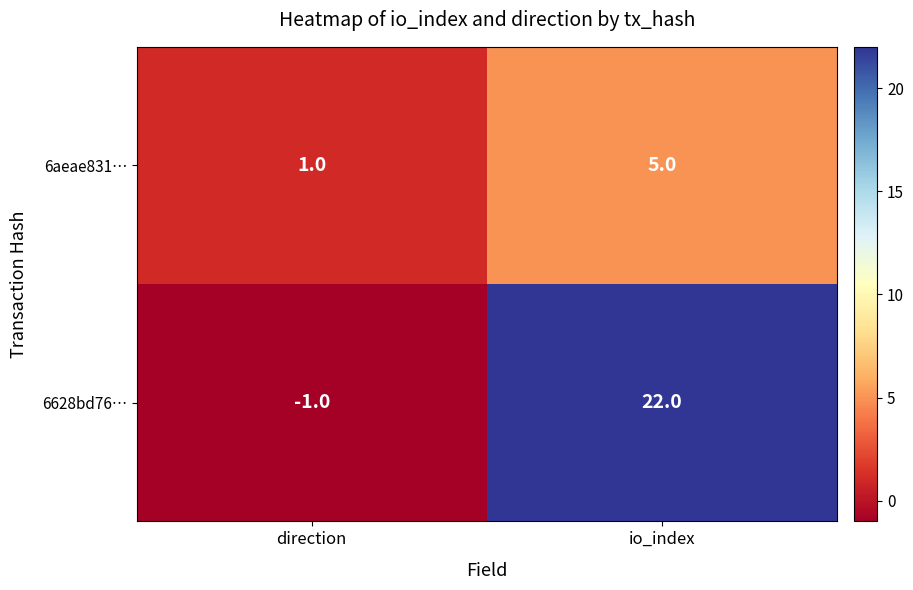

Reading right to left, transcribe all the data shown in this chart.

6aeae831…: 5	1
6628bd76…: 22	-1